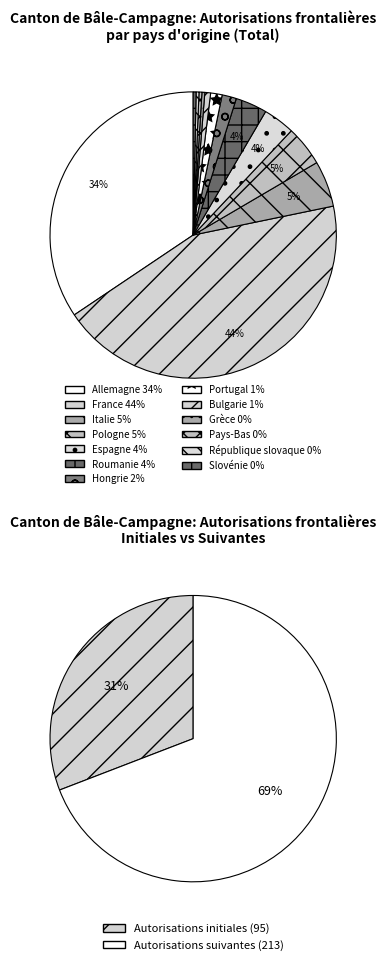

Rank the categories by value from lowest to highest.

Grèce, Pays-Bas, République slovaque, Slovénie, Bulgarie, Portugal, Hongrie, Espagne, Roumanie, Pologne, Italie, Allemagne, France